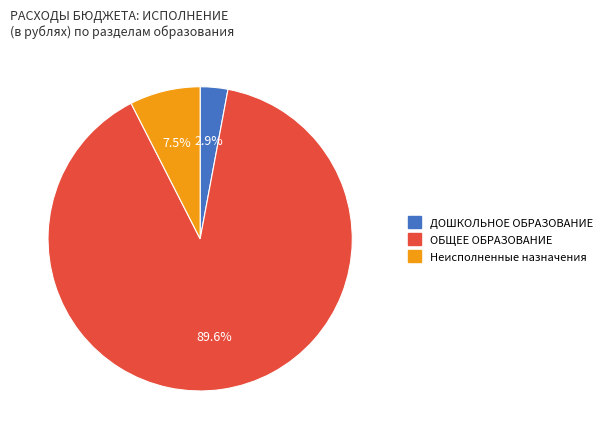

How many segments does this pie chart have?

3